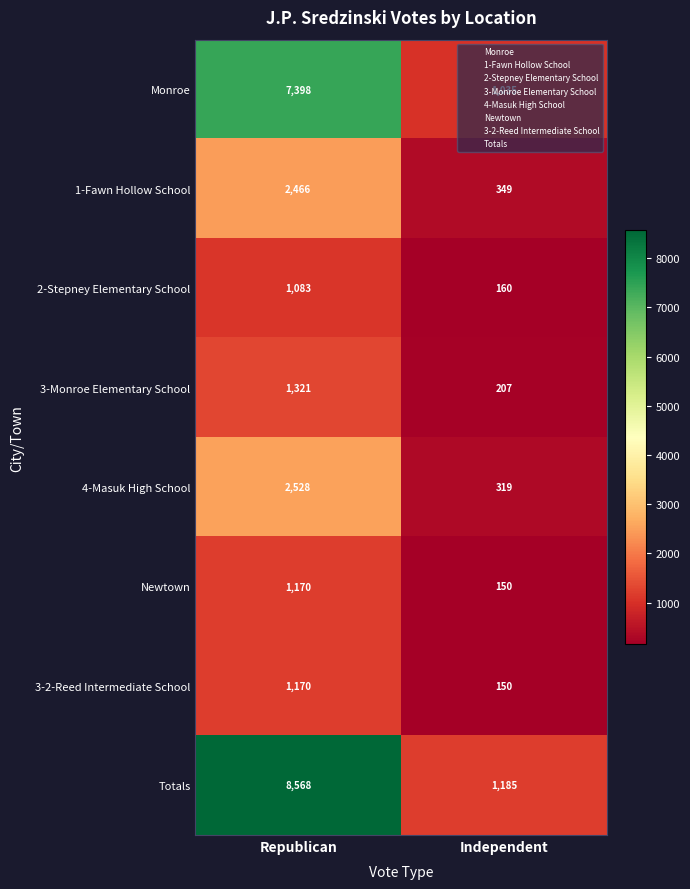

What is the average value of the 3-2-Reed Intermediate School series?

660